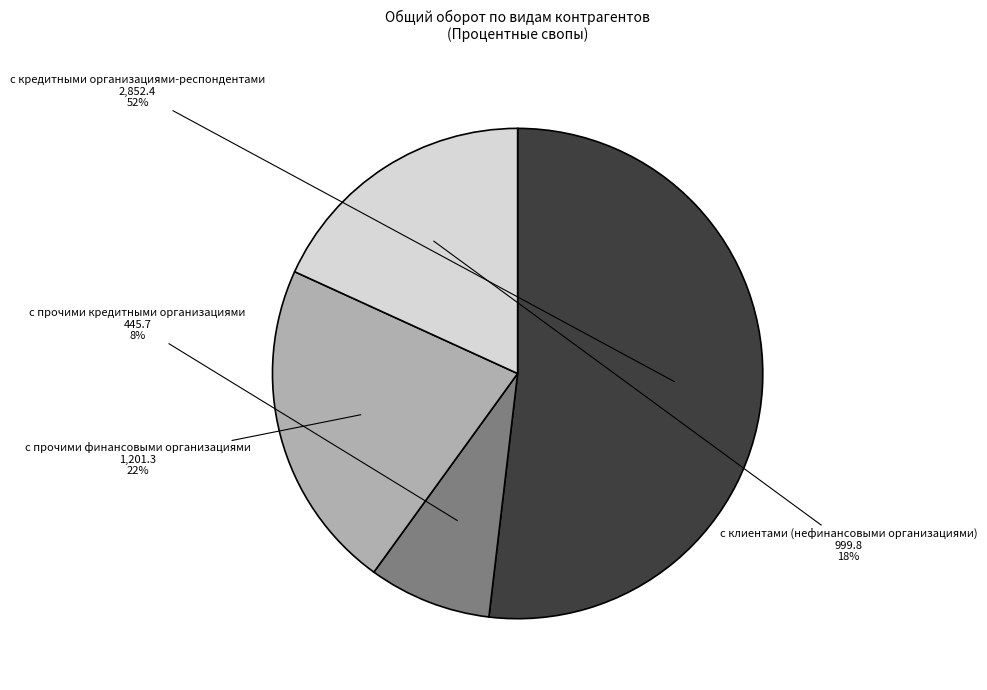

True or false: с прочими кредитными организациями accounts for 8% of the total.

True